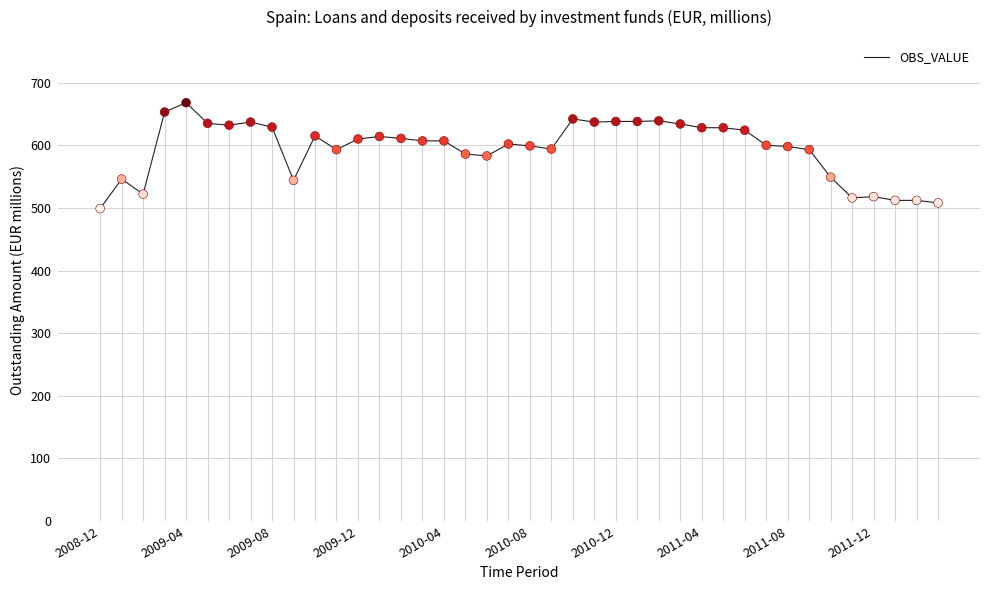

What is the smallest value displayed?

499